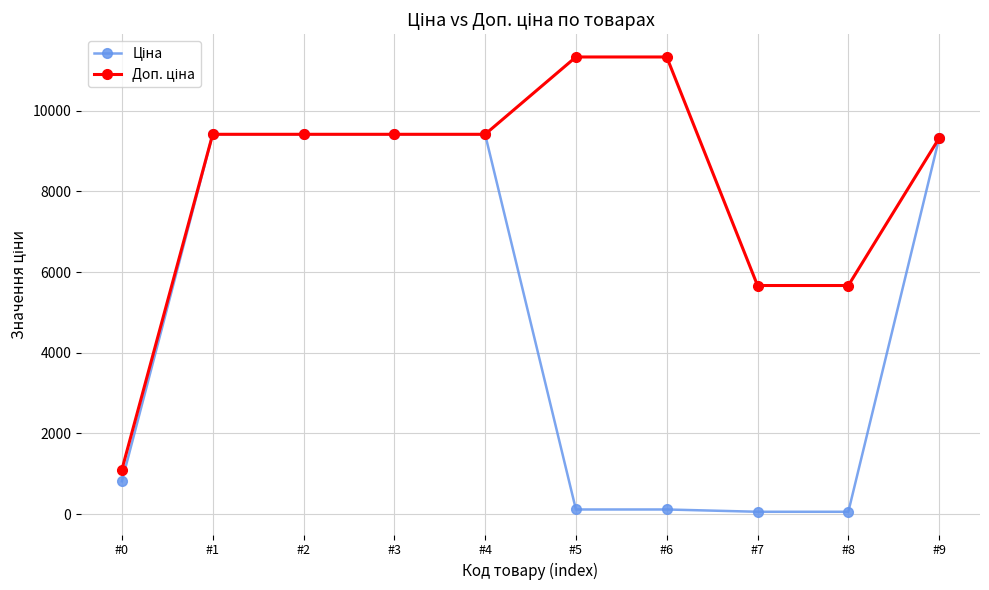

At how many categories does at least one series exceed 8738?

7